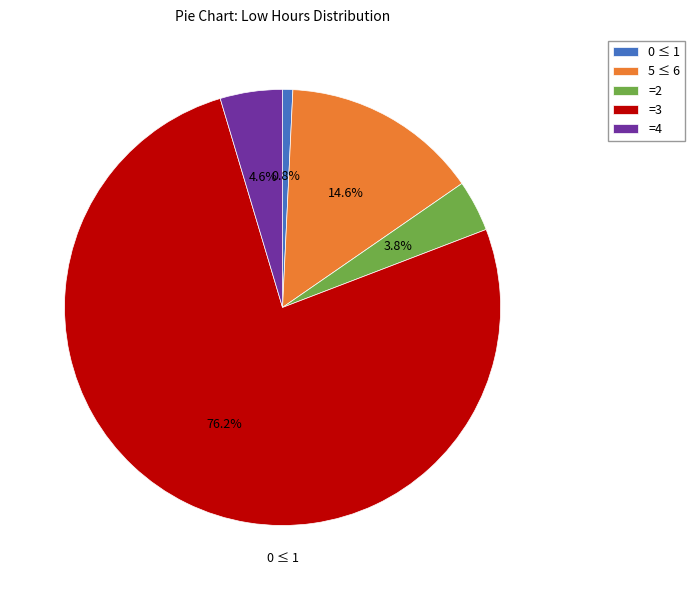

What is the majority slice?

=3